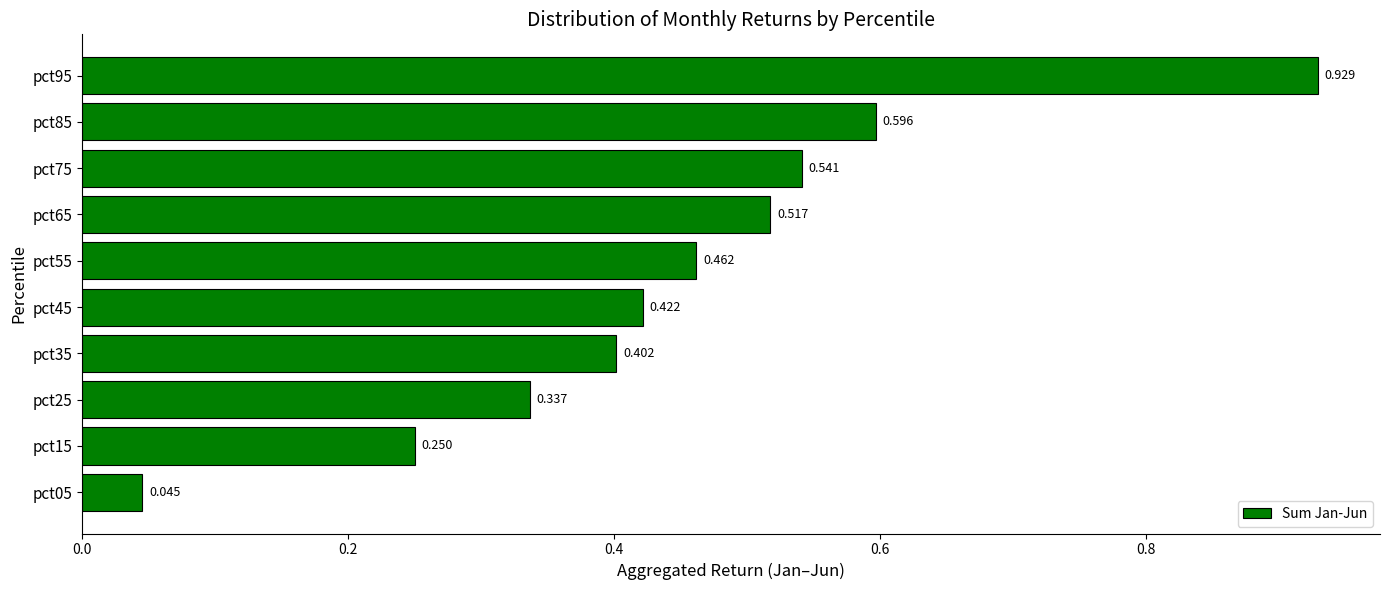

How many bars are there in total?

10